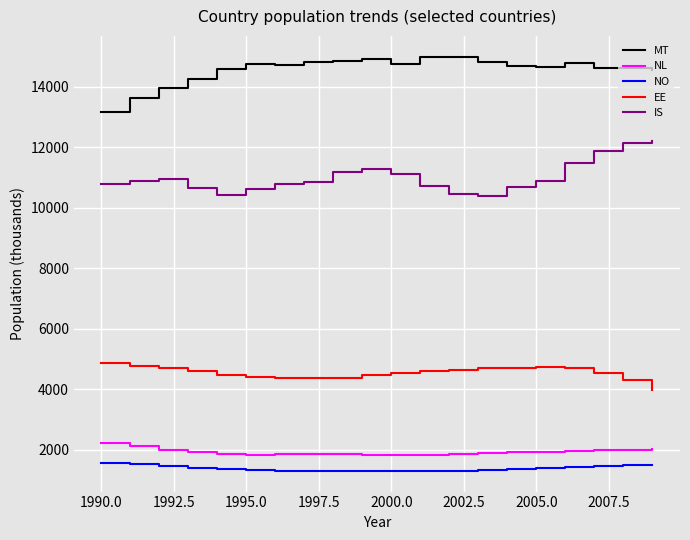

True or false: MT has more than 1 points higher than both neighbors.

True